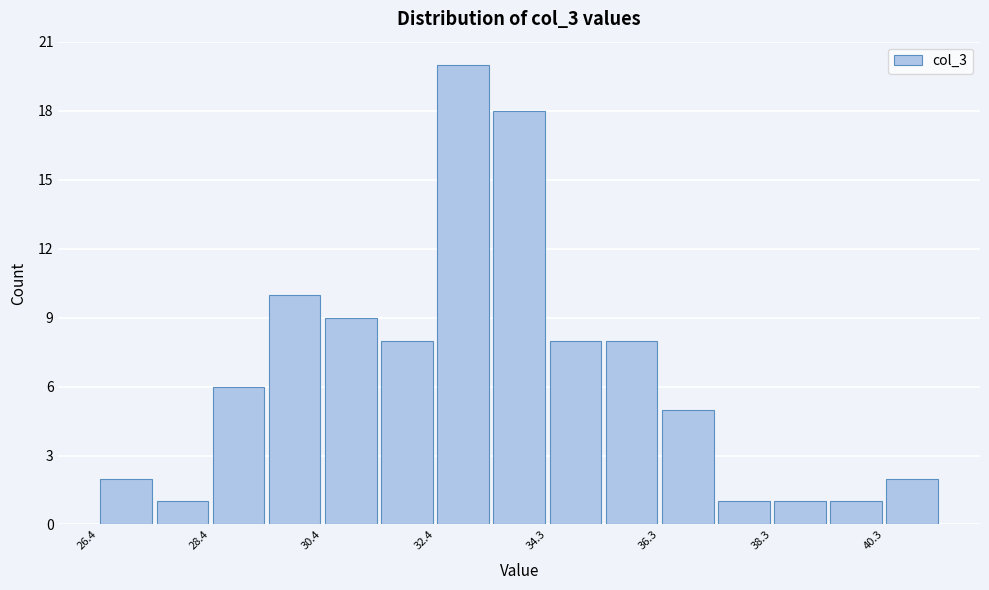

How tall is the bar that spans 29.4 to 30.4 on the x-axis? Neither the bar edges nor the heights are printed on the chart, so give them approximately, as read against the axes.

10